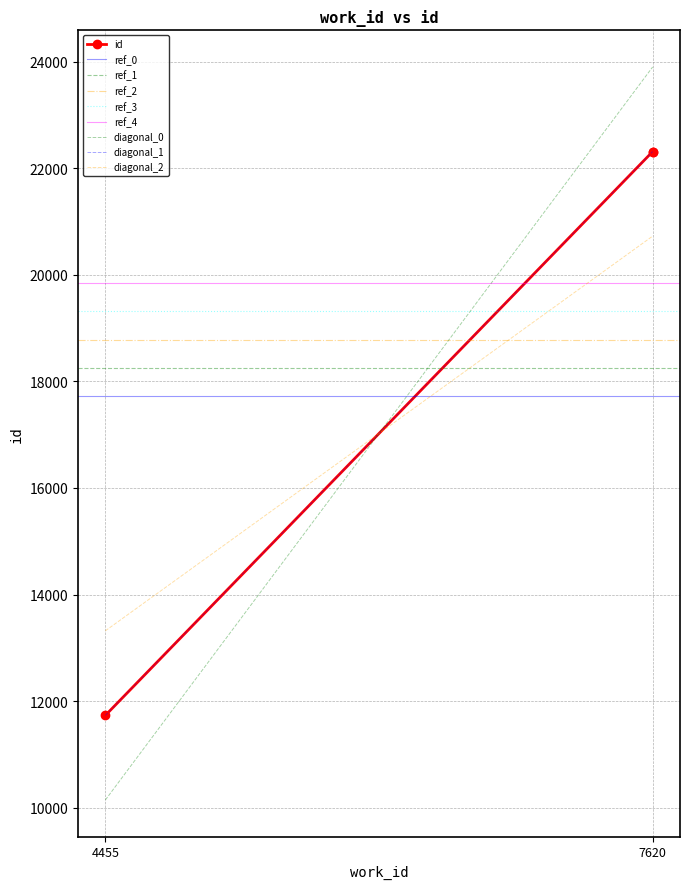

The chart shows a value of 11734 at 4455. True or false?

True